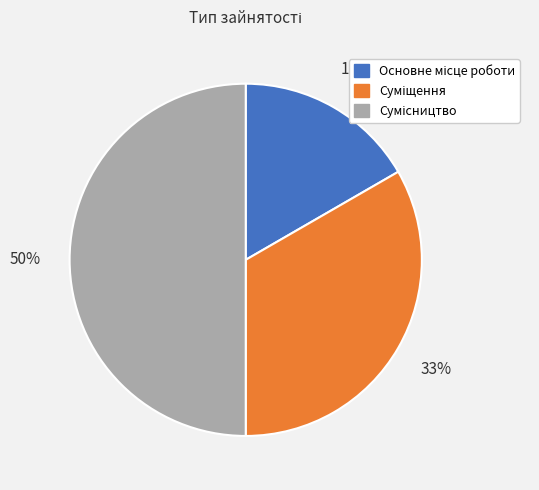

To the nearest percent, what is the average slice percentage?

33%